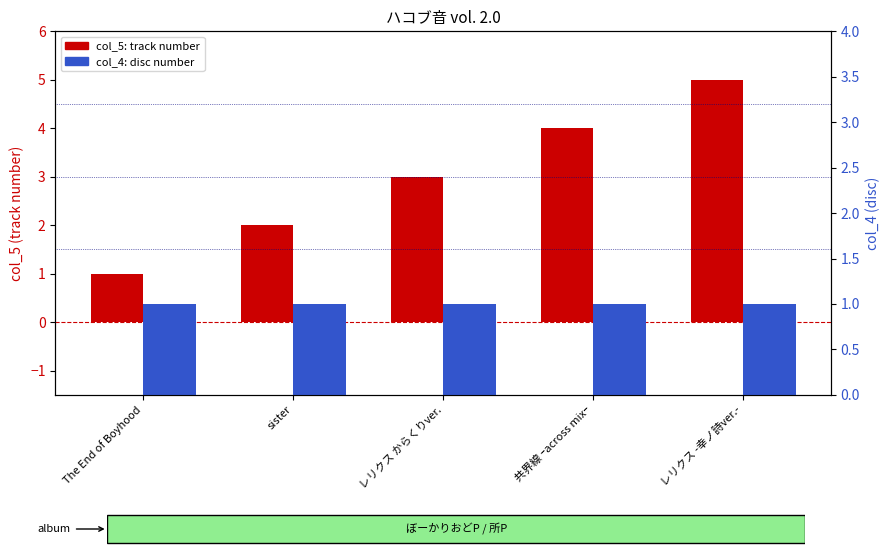

What value does the col_5 (track number) series have at 共界線 ｰacross mixｰ?

4